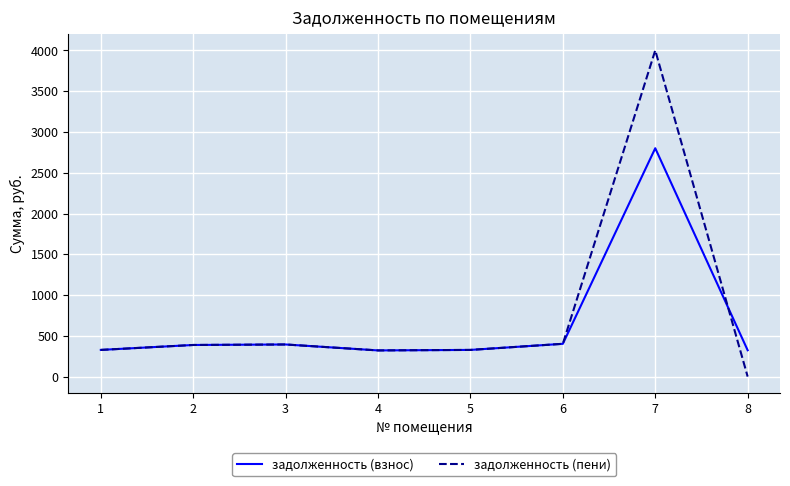

List the series in order of their peak value, highest first.

задолженность (пени), задолженность (взнос)